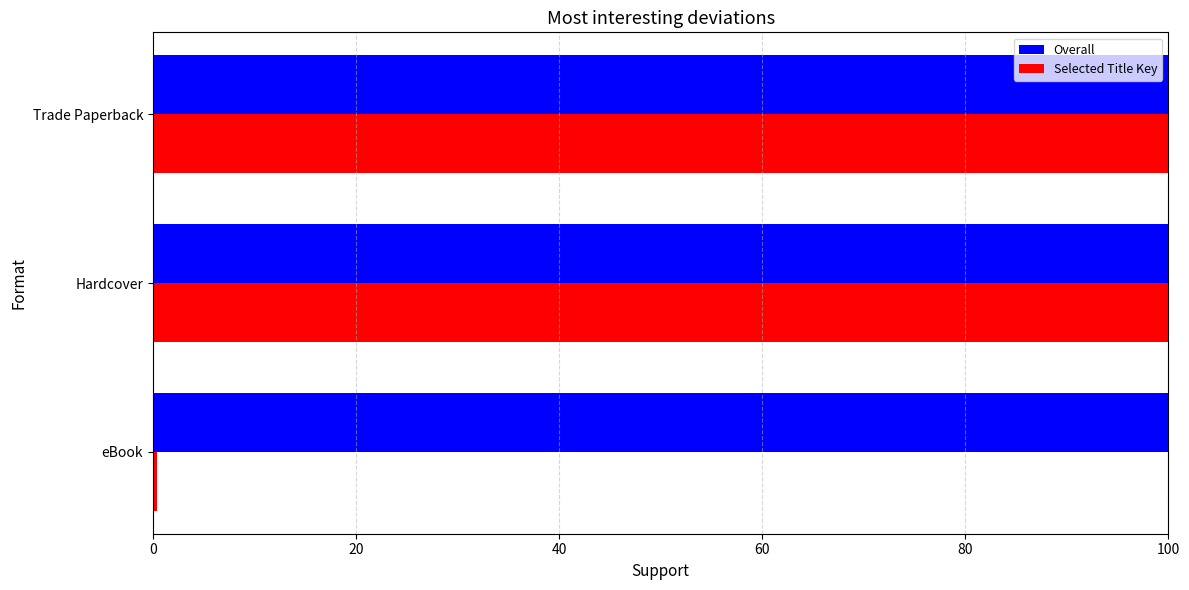

What is the total value across all series at Hardcover?

200.0